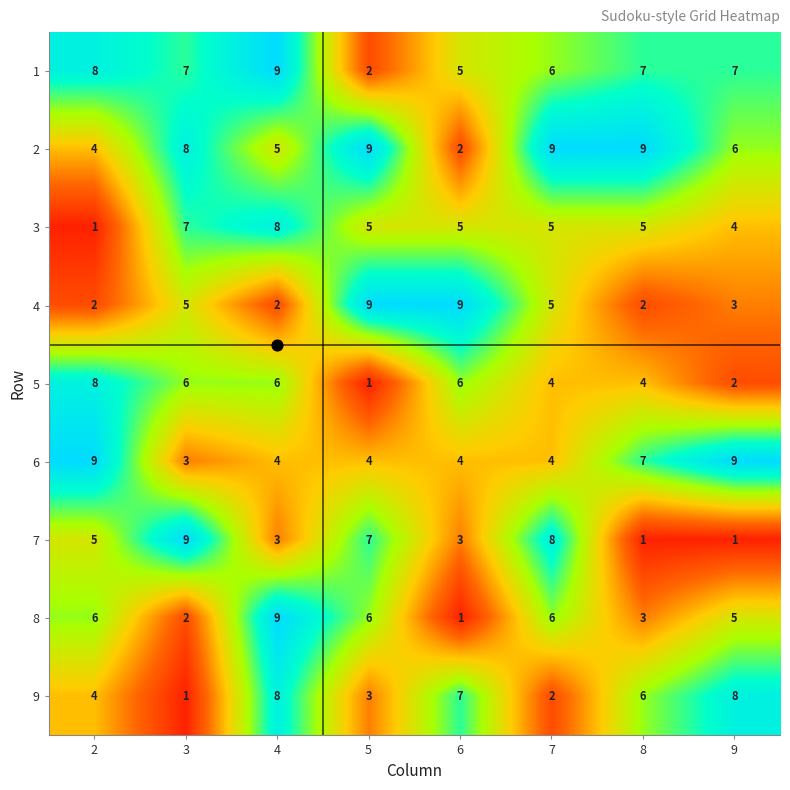

What value does the 6 series have at 7?

4